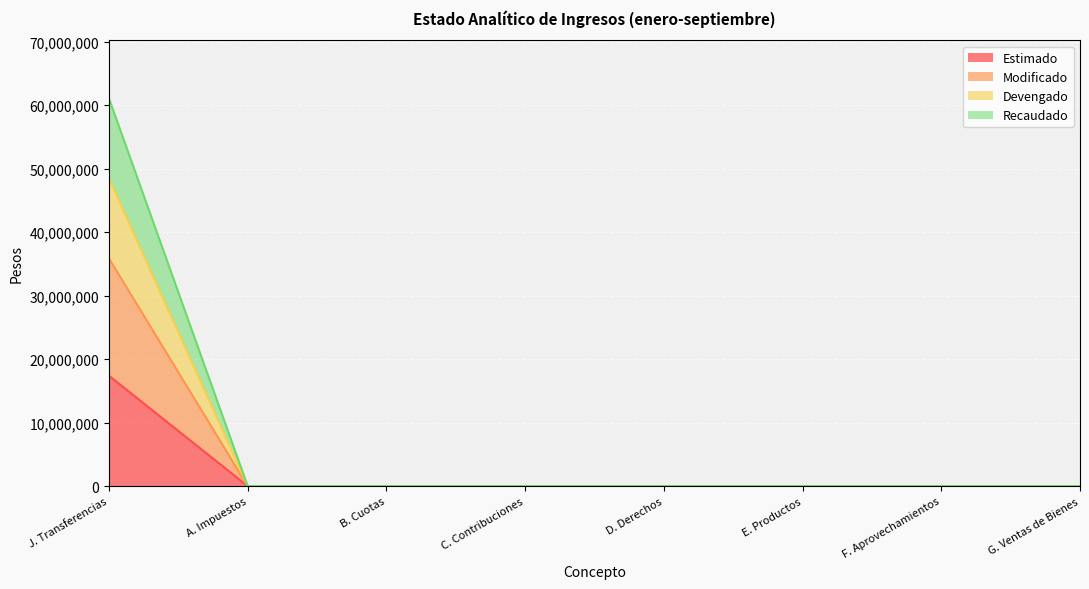

What is the label of the 4th point from the right?

D. Derechos